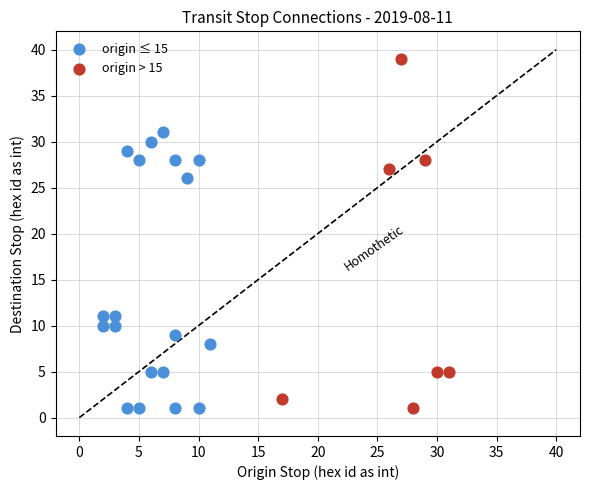

Which series reaches the maximum Y coordinate?

origin > 15